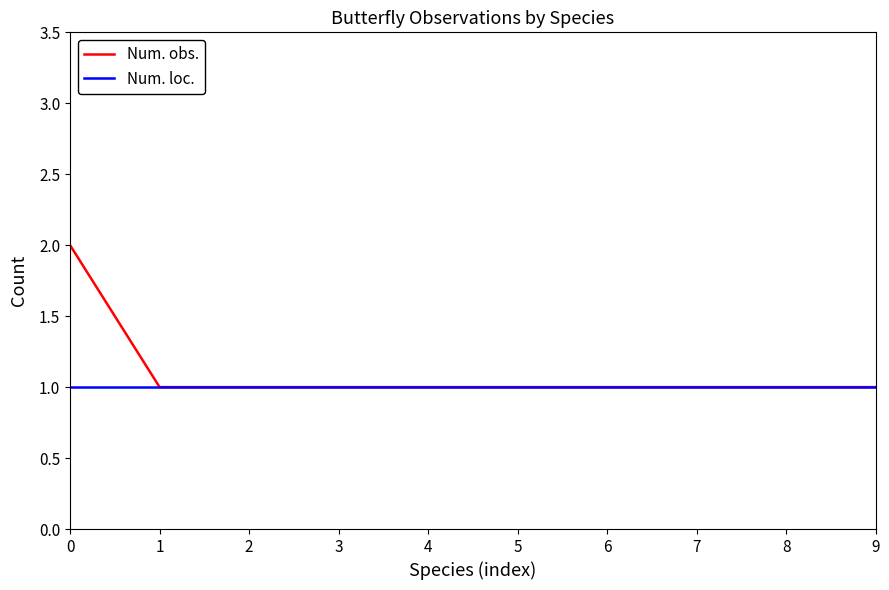

List the series in order of their peak value, lowest first.

Num. loc., Num. obs.